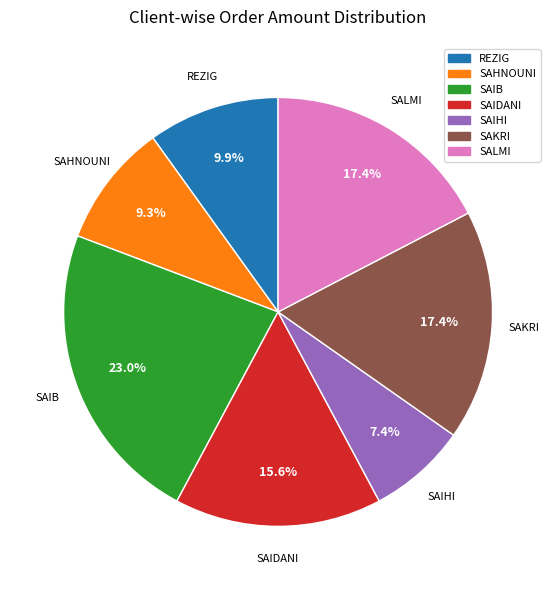

To the nearest percent, what is the difference between the largest and smallest slice percentages?

16%